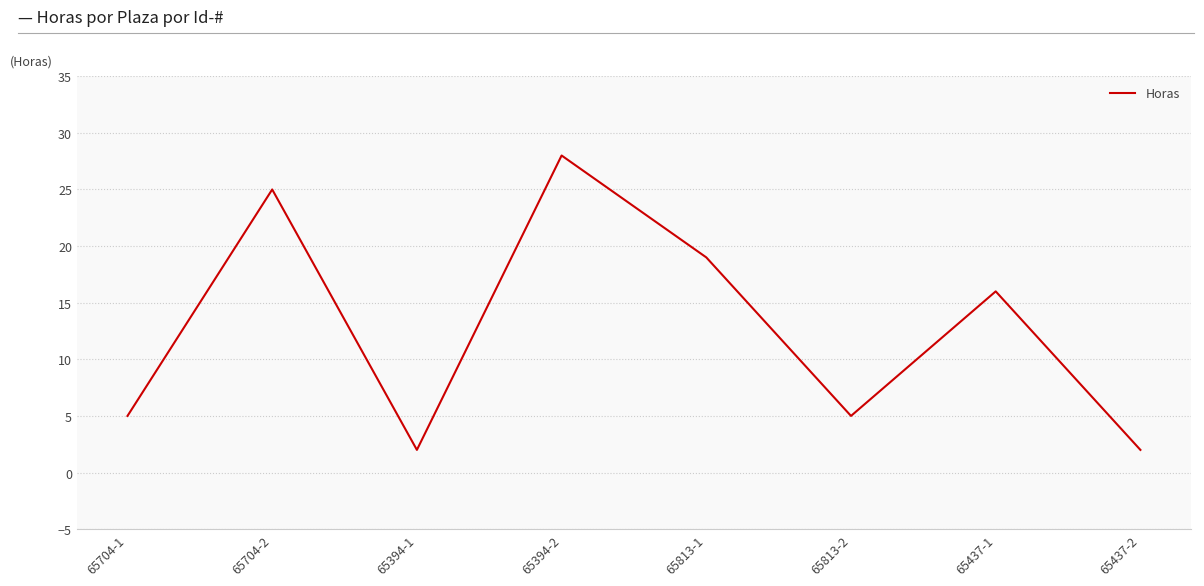

Count the values in the range 5 to 25.

5